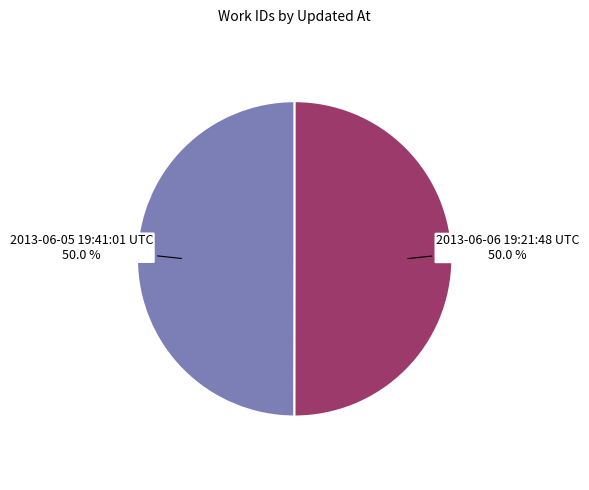

How many slices are in this pie chart?

2